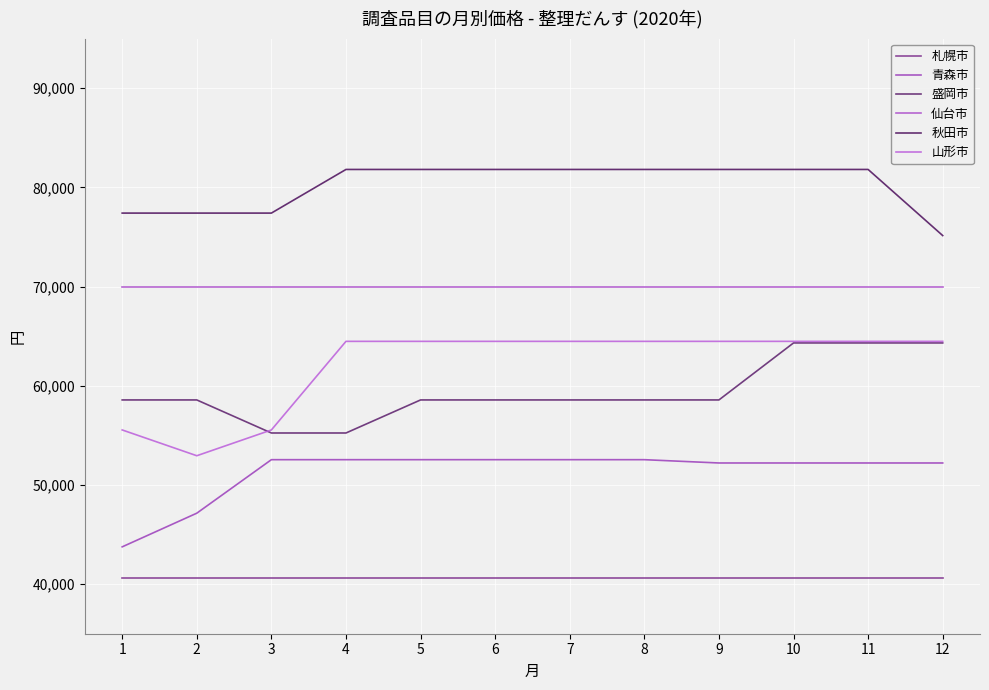

What is the greatest value displayed?

81813